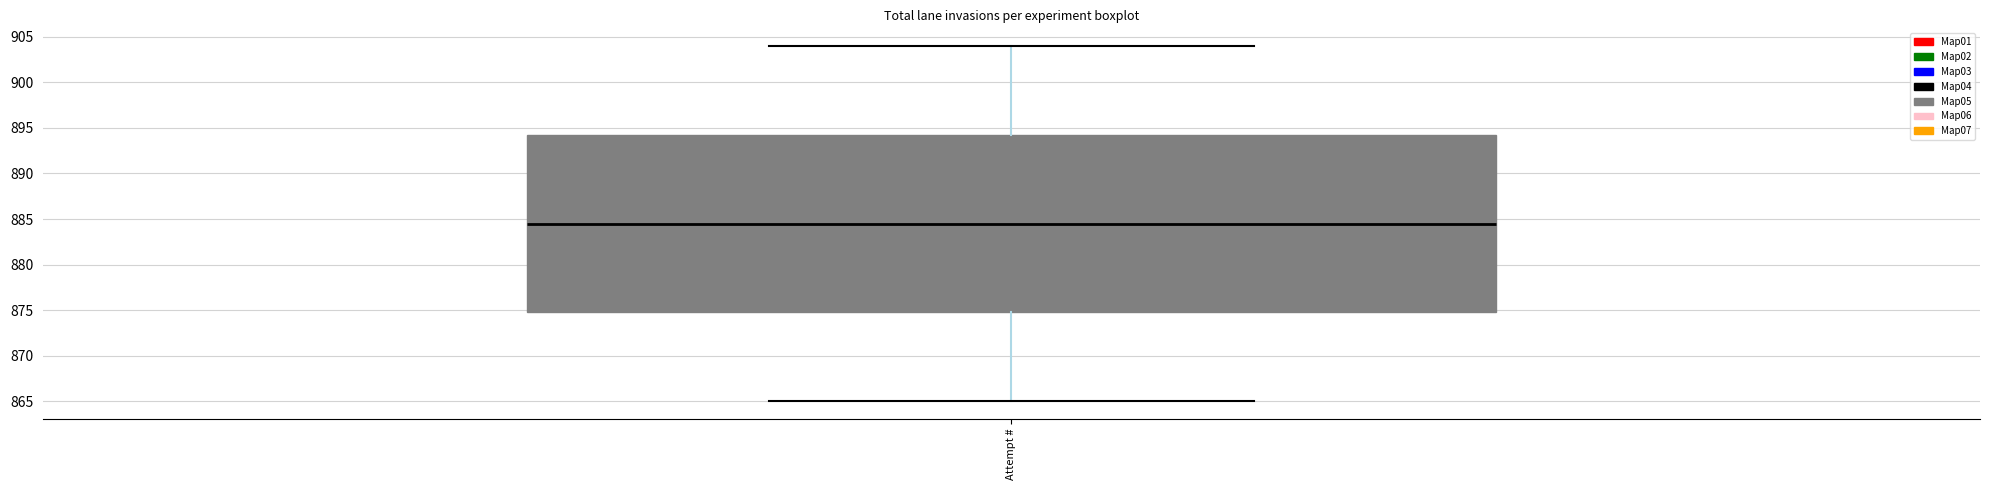

Where is the lower edge of the box for Attempt # on the y-axis? The values are not printed on the chart, so give them approximately, as read against the axis.

875.0